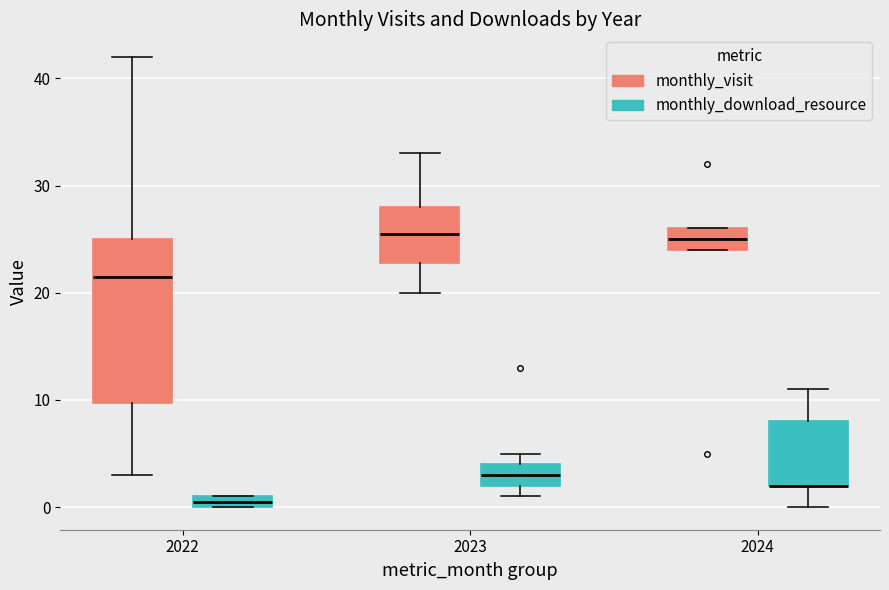

Which box is the tallest, from its lower edge to its upper edge?

2022 (monthly_visit)